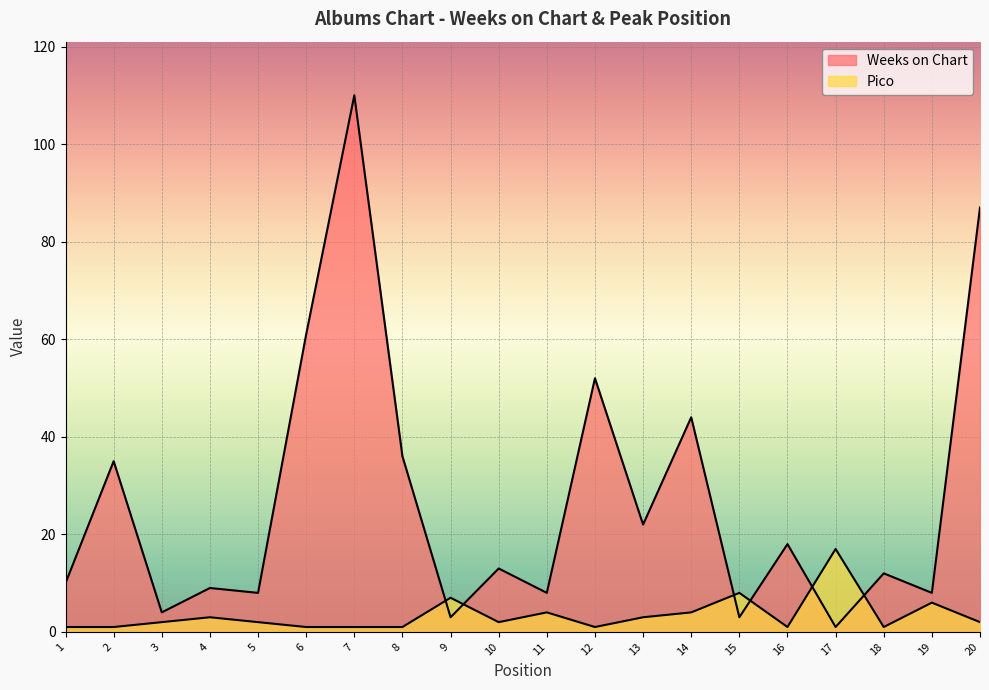

Where is the first local maximum for Weeks on Chart?

2